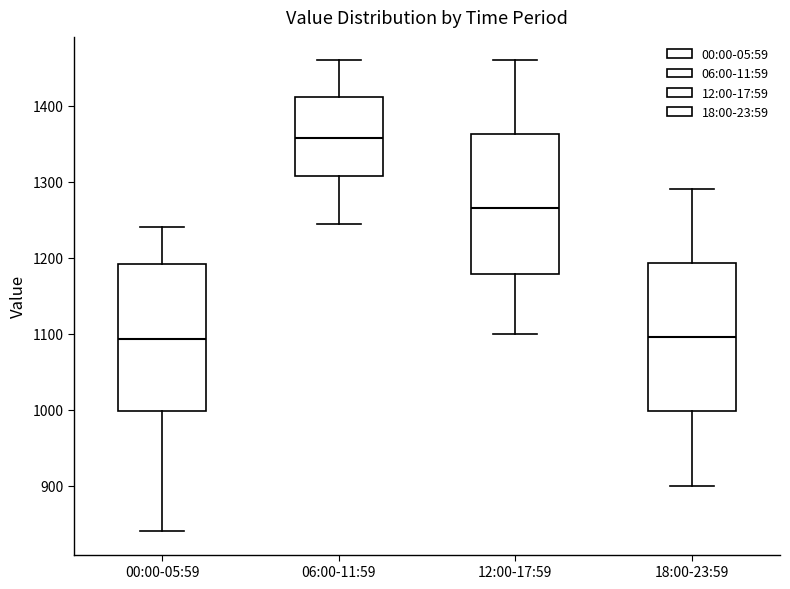

Where does the lower whisker of the box for 00:00-05:59 end on the y-axis? The values are not printed on the chart, so give them approximately, as read against the axis.

840